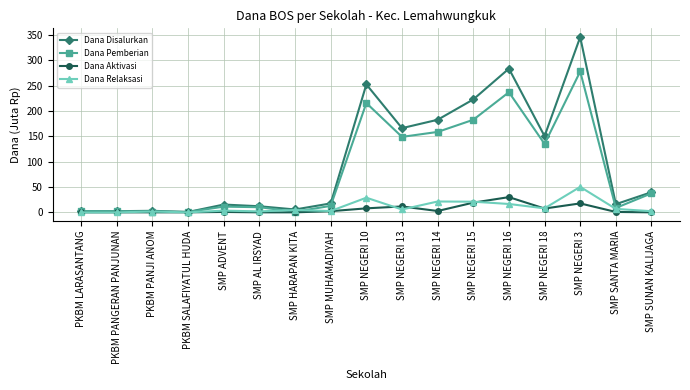

What is the average value of the Dana Pemberian series?

84.9